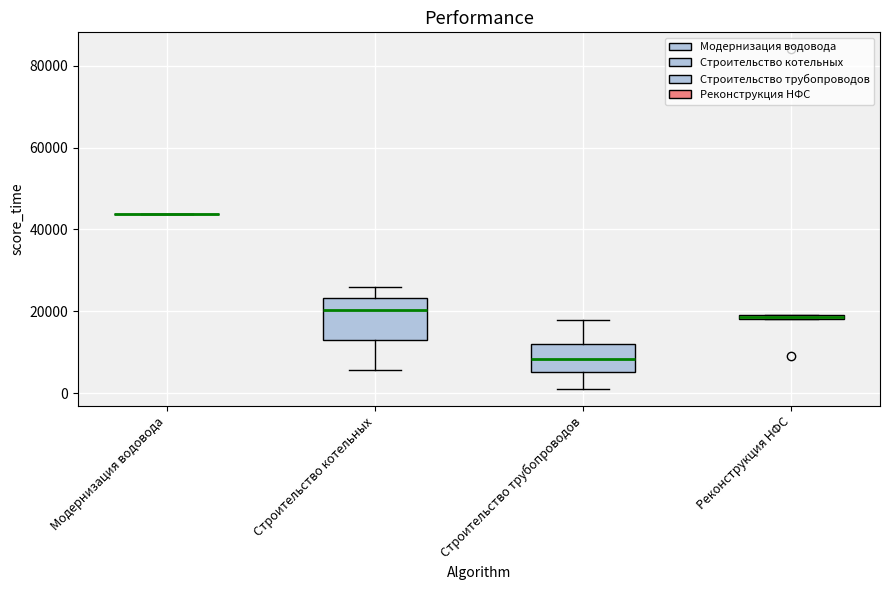

Comparing the boxes themselves (not the whiskers), which one is the tallest?

Строительство котельных